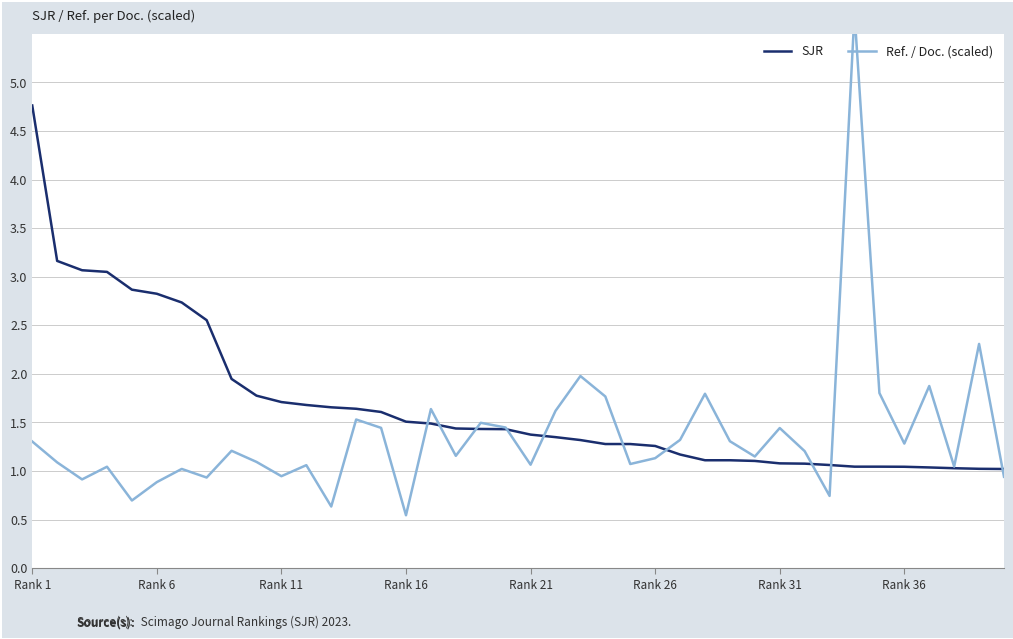

How many interior local valleys does the Ref. / Doc. (scaled) series have?

13